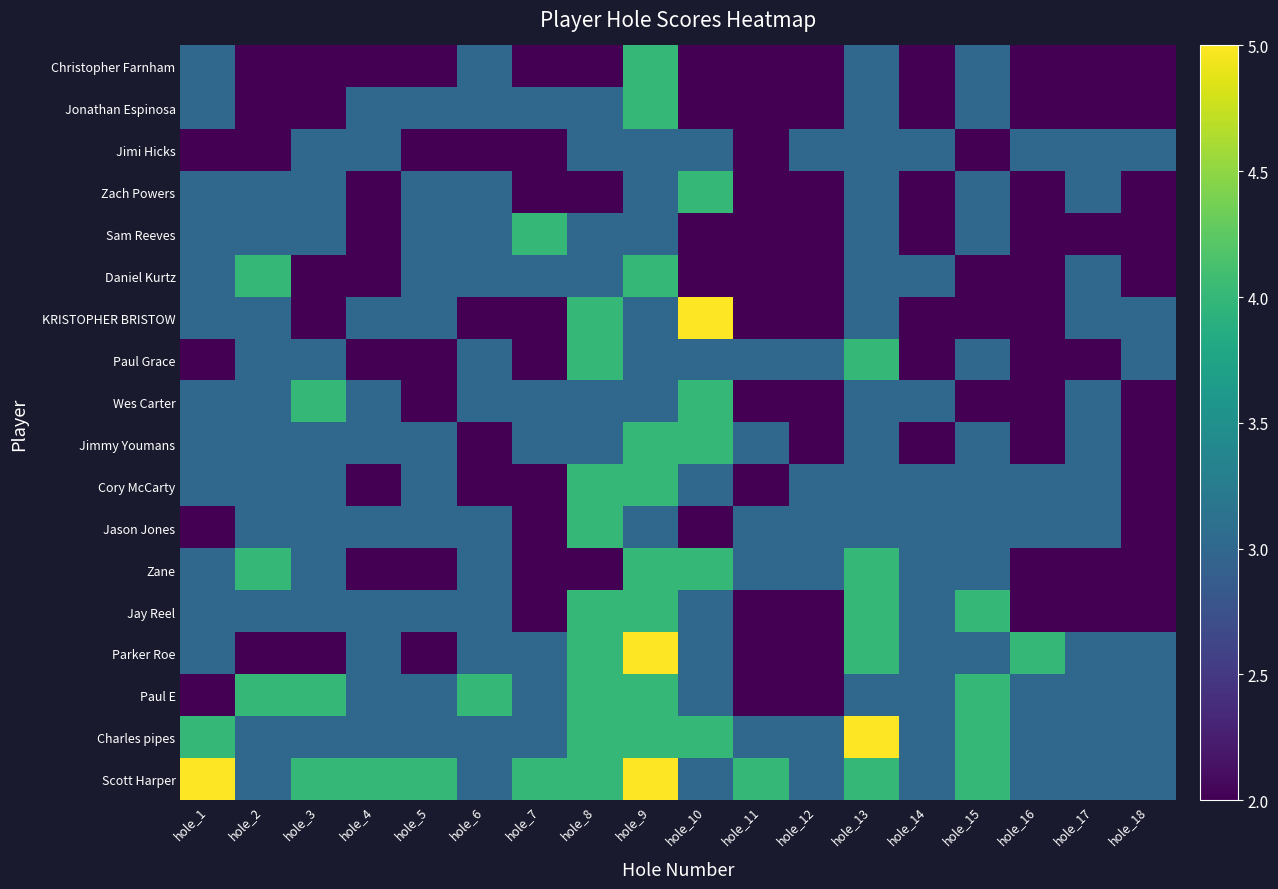

What is the greatest value displayed?

5